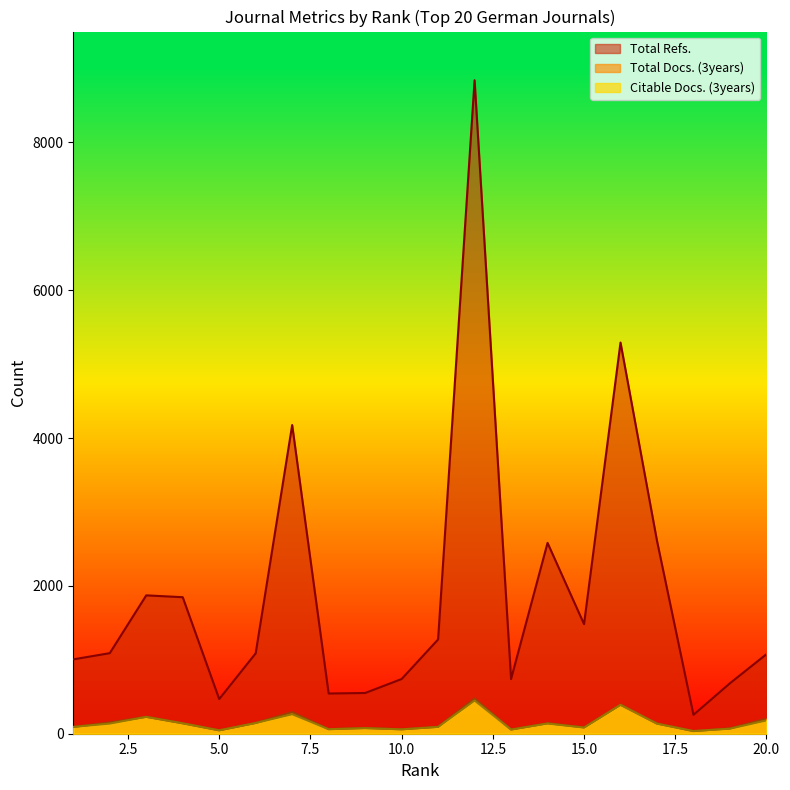

Which label corresponds to the largest value in the chart?

12